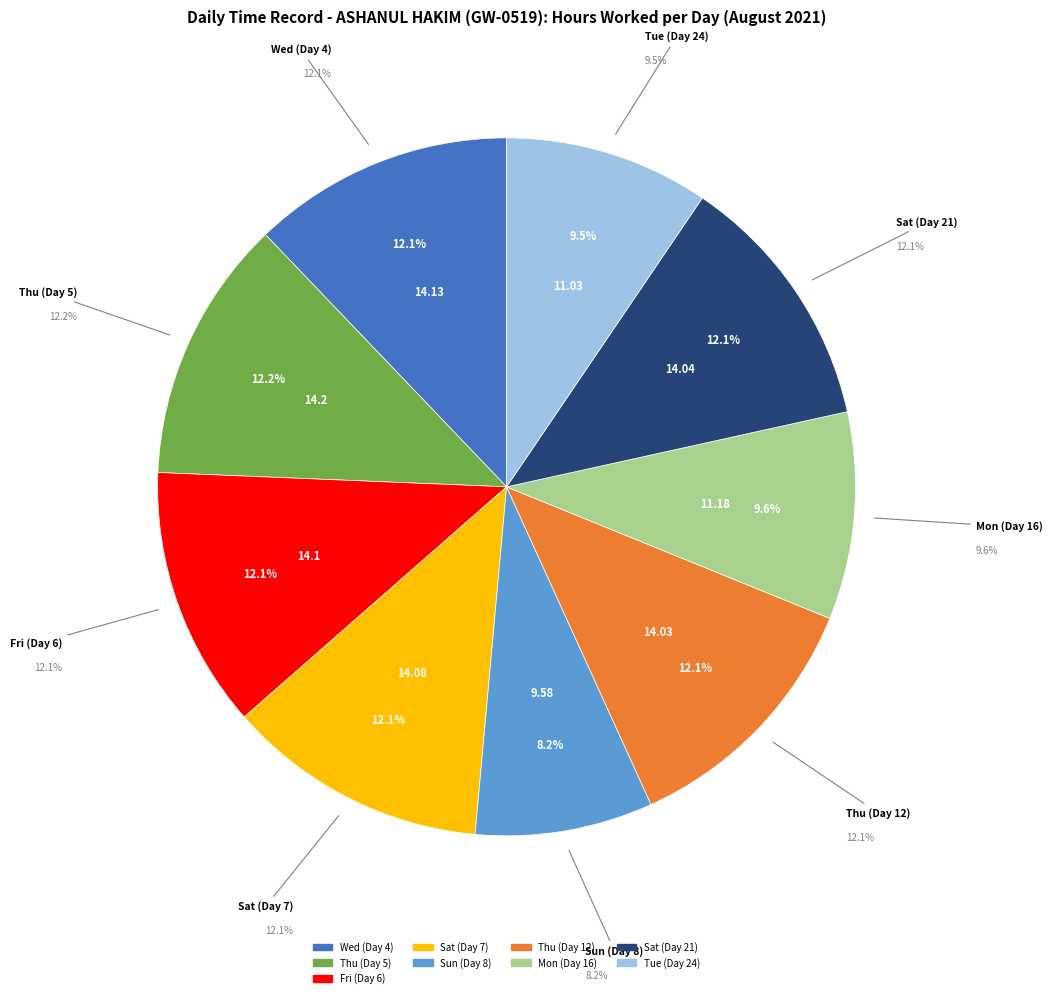

To the nearest percent, what percentage of the pie is Fri (Day 6)?

12%